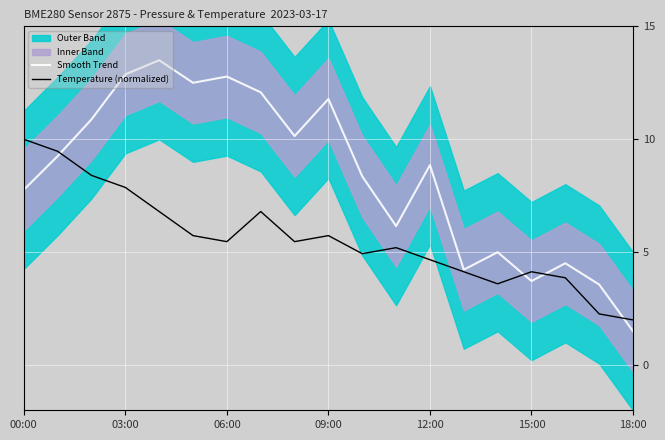

What is the maximum value for Temperature (normalized)?

10.0